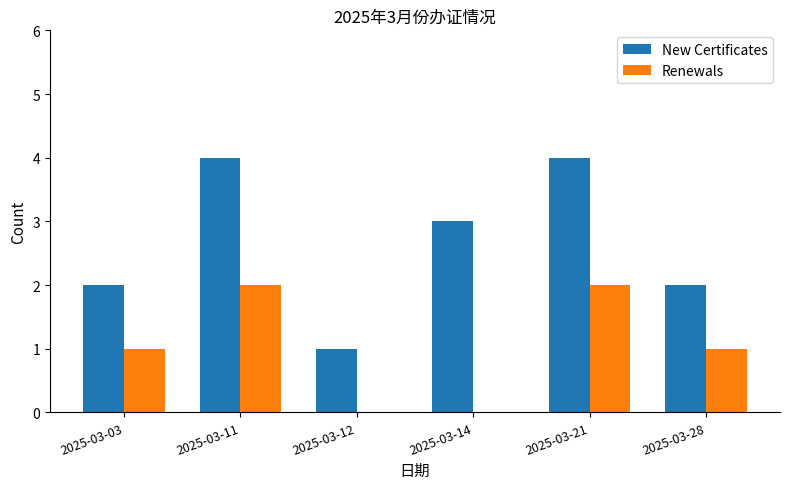

What is the average value of the New Certificates series?

3